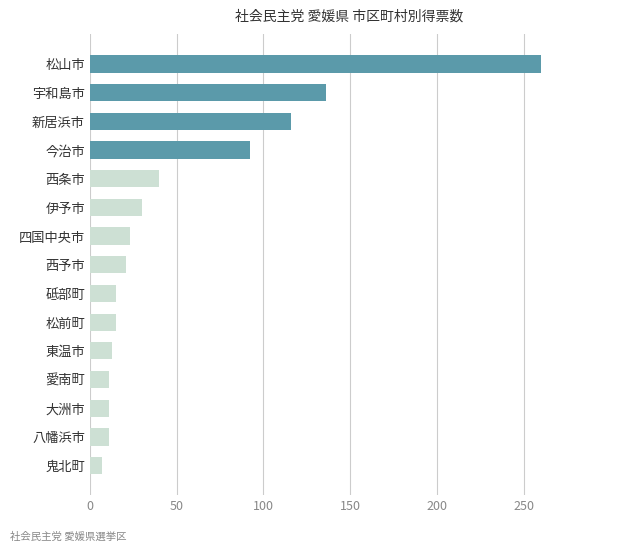

Where is the data nearest to the value 133?

宇和島市